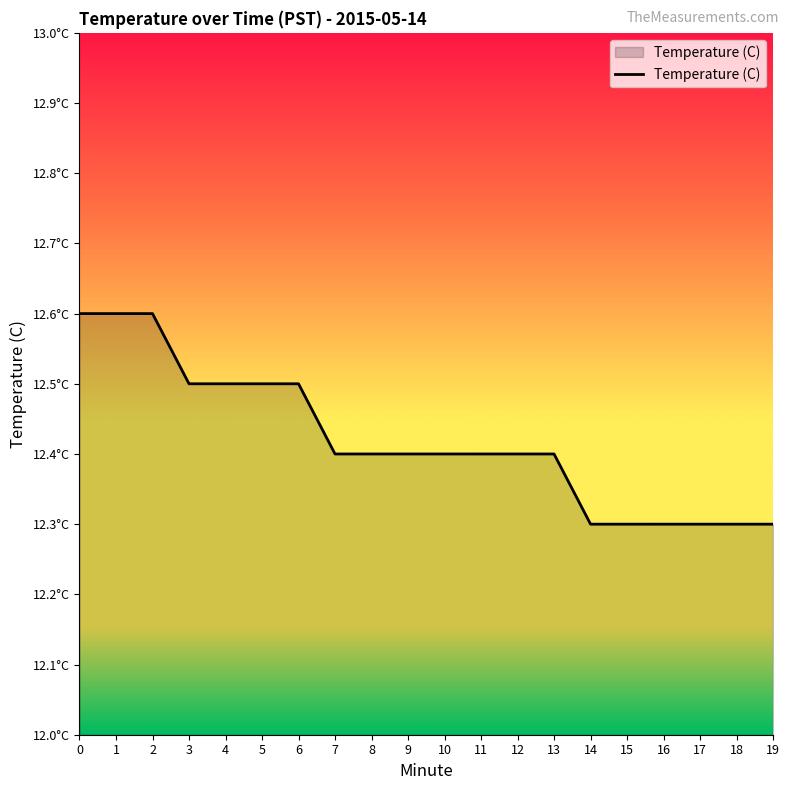

What is the change in value from 11 to 15?

-0.1